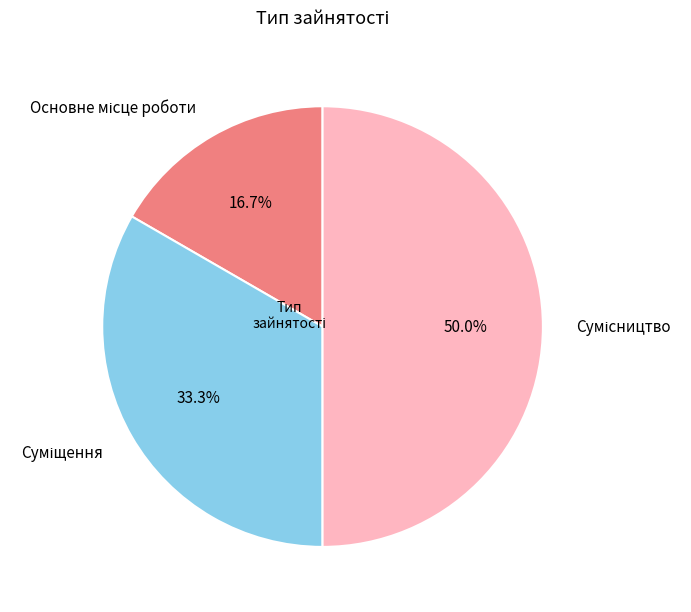

To the nearest percent, what is the average slice percentage?

33%